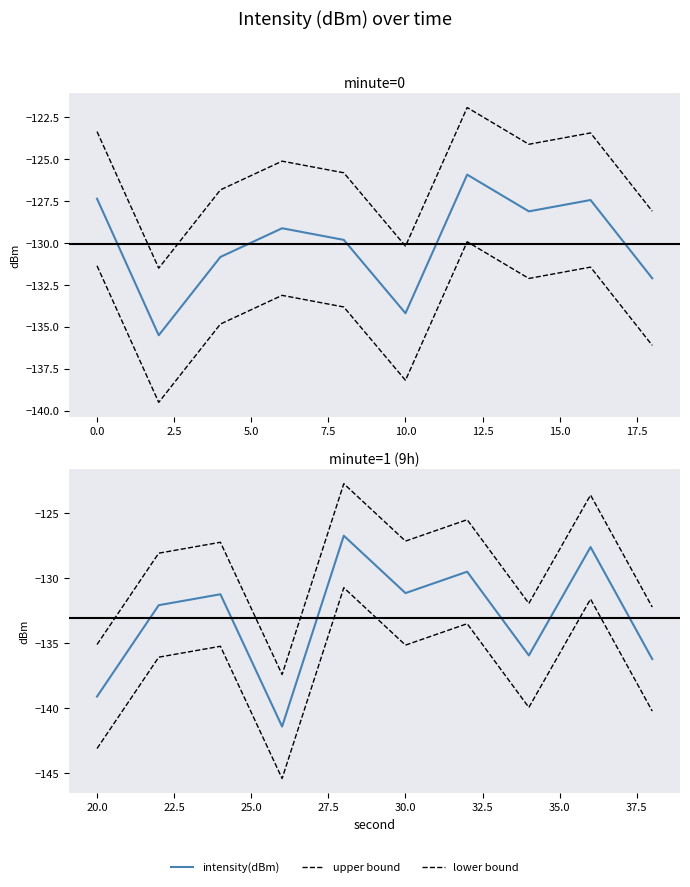

List the series in order of their peak value, highest first.

upper bound, intensity(dBm), lower bound